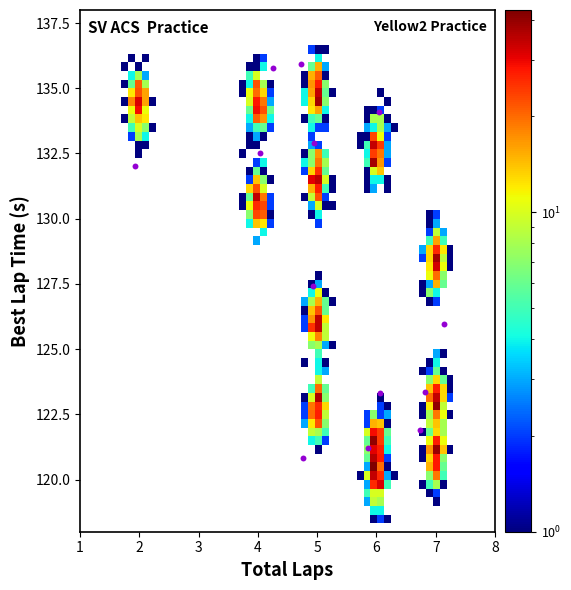

What Y value in the scatter plot is closest to 128?

127.4